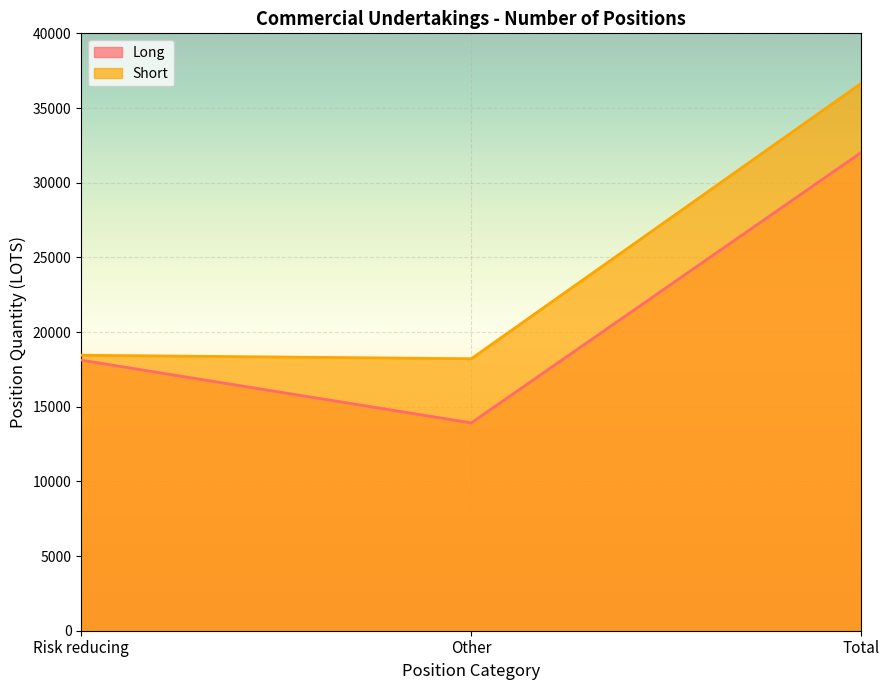

Which series changed the most between Risk reducing and Total?

Short